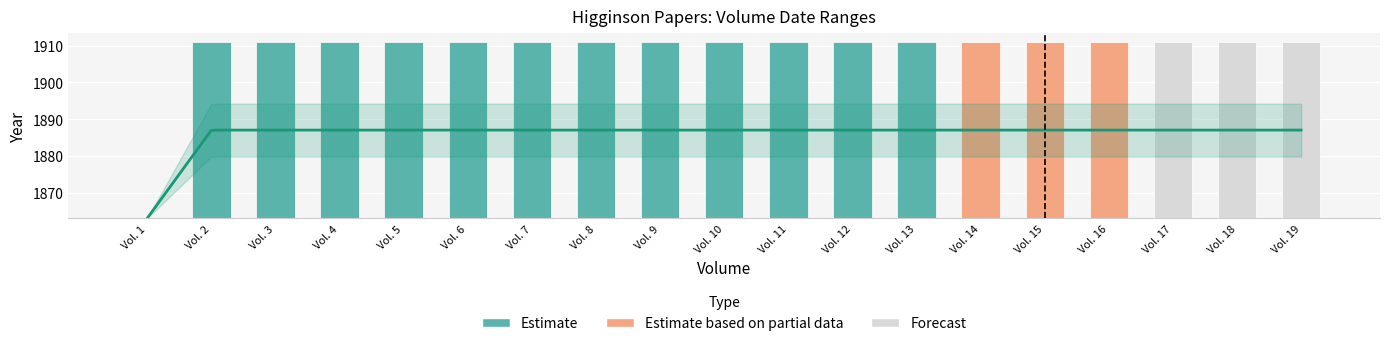

Rank the categories by value from lowest to highest.

Vol. 1, Vol. 2, Vol. 3, Vol. 4, Vol. 5, Vol. 6, Vol. 7, Vol. 8, Vol. 9, Vol. 10, Vol. 11, Vol. 12, Vol. 13, Vol. 14, Vol. 15, Vol. 16, Vol. 17, Vol. 18, Vol. 19